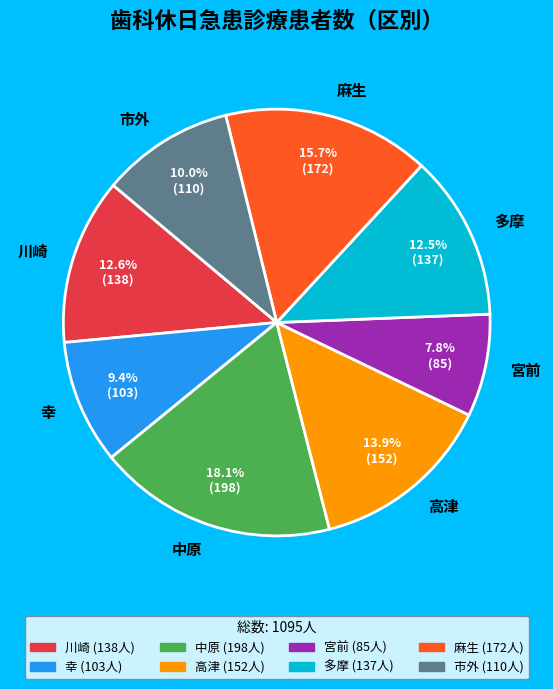

What is the total percentage of 宮前 and 多摩?

20.3%